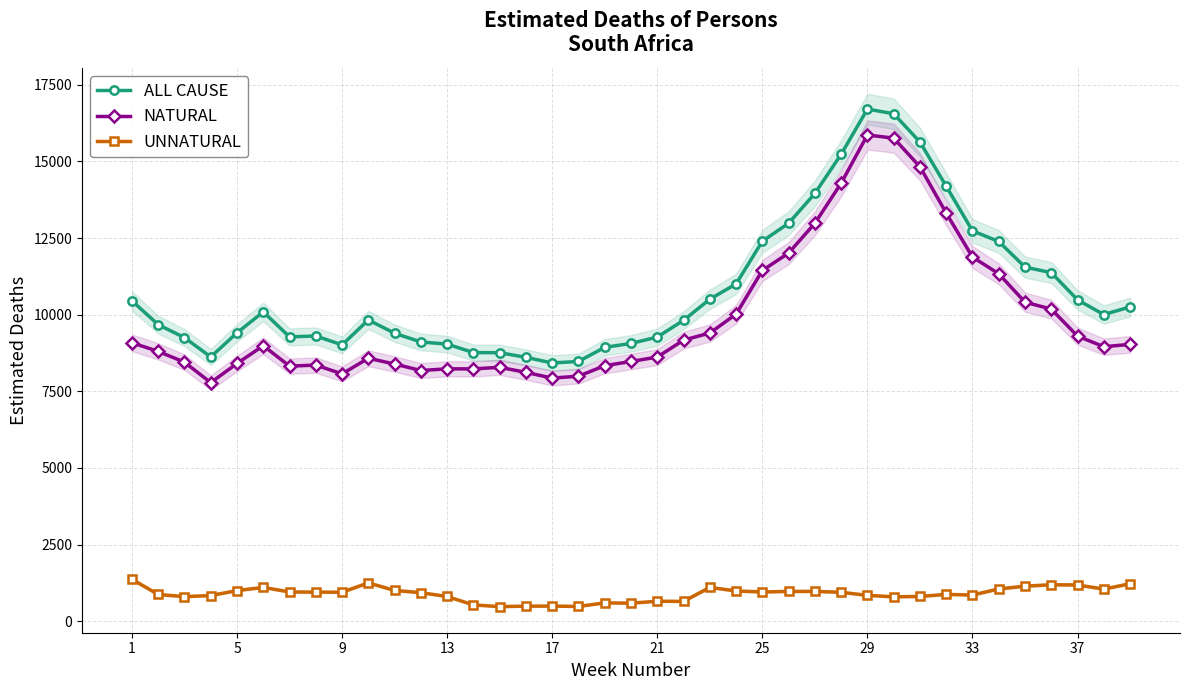

In UNNATURAL, how many points are lower than both neighbors (excluding endpoints)?

10